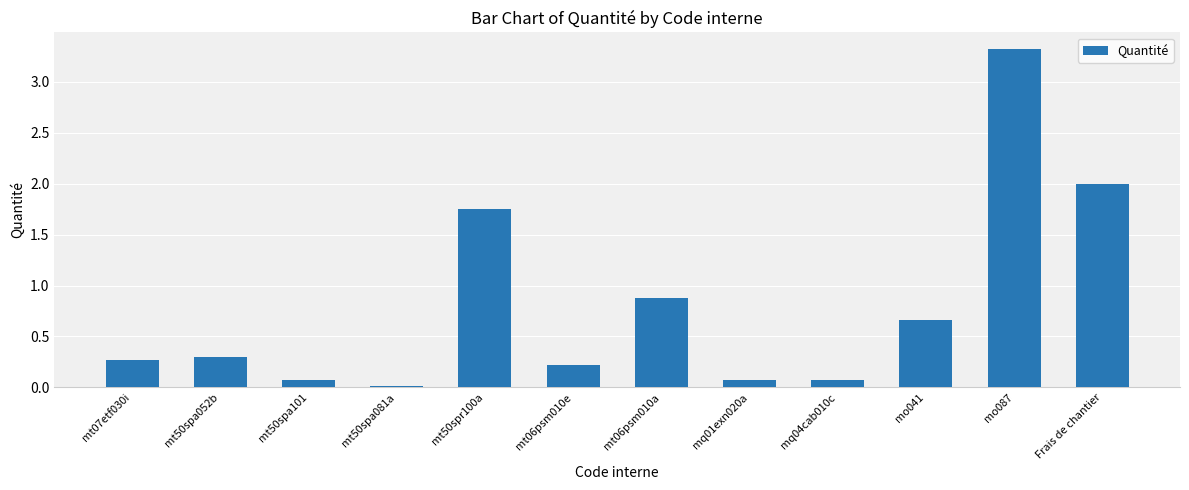

Which label corresponds to the largest value in the chart?

mo087